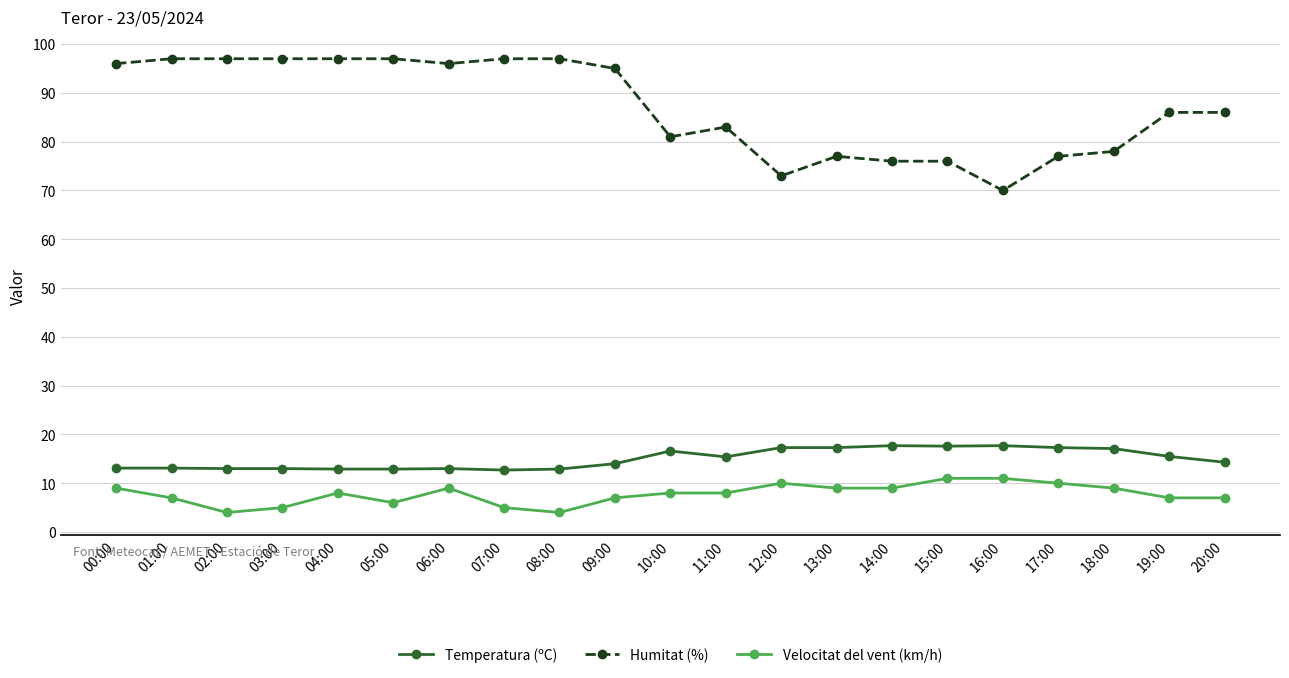

What is the highest value of the Velocitat del vent (km/h) series?

11.0